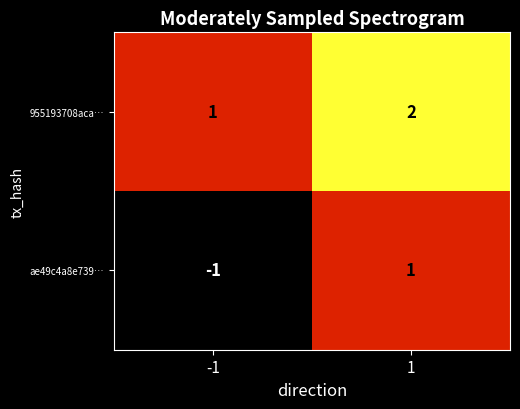

Is it true that 955193708aca… equals 1 at -1?

True